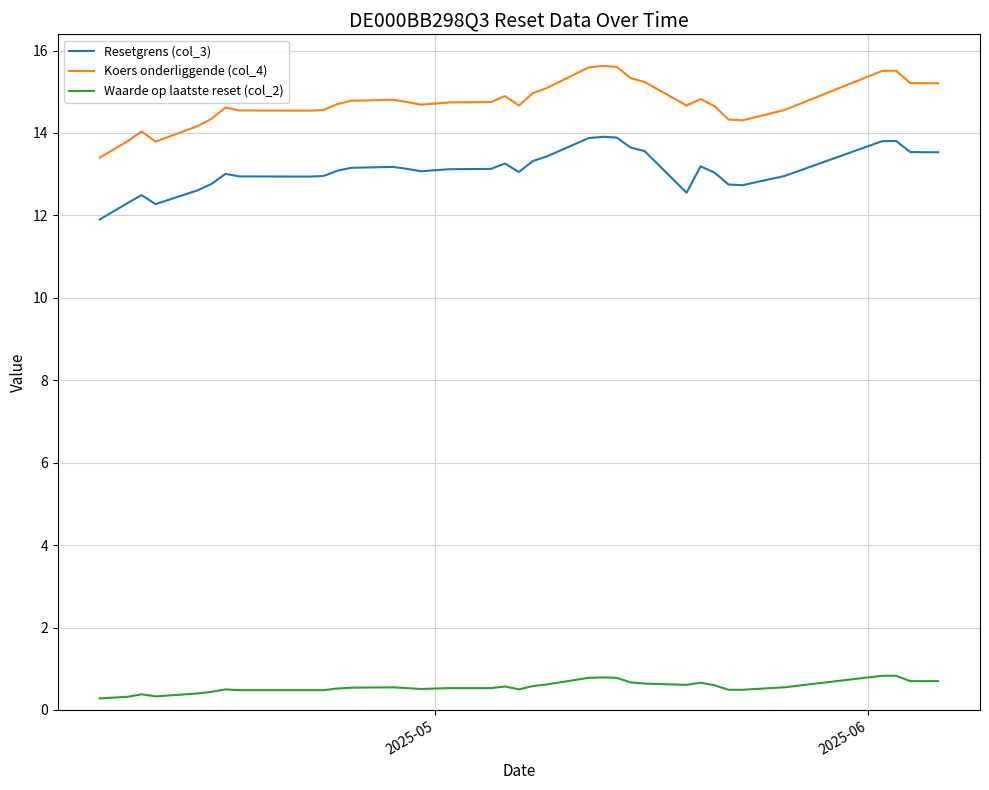

What is the highest value of the Resetgrens (col_3) series?

13.9